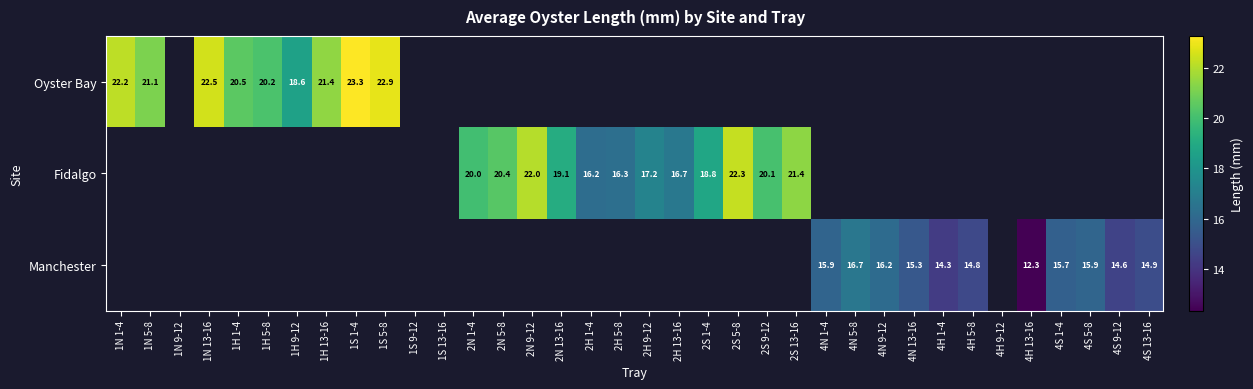

How many series are shown in this chart?

3